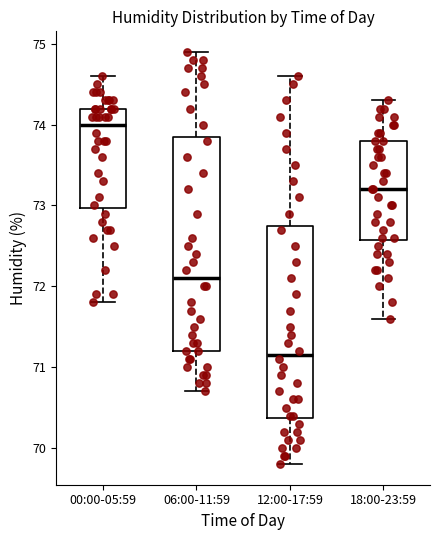

Reading left to right, transcribe this box plot: for each box, give where its median line is, the range the box spans, and where its two whiskers end, as read against the y-axis. The values are not printed on the chart, so give them approximately, as read against the axis.

00:00-05:59: median 74.0, box 73.0 to 74.2, whiskers 71.8 to 74.6
06:00-11:59: median 72.1, box 71.2 to 73.9, whiskers 70.7 to 74.9
12:00-17:59: median 71.2, box 70.4 to 72.8, whiskers 69.8 to 74.6
18:00-23:59: median 73.2, box 72.6 to 73.8, whiskers 71.6 to 74.3